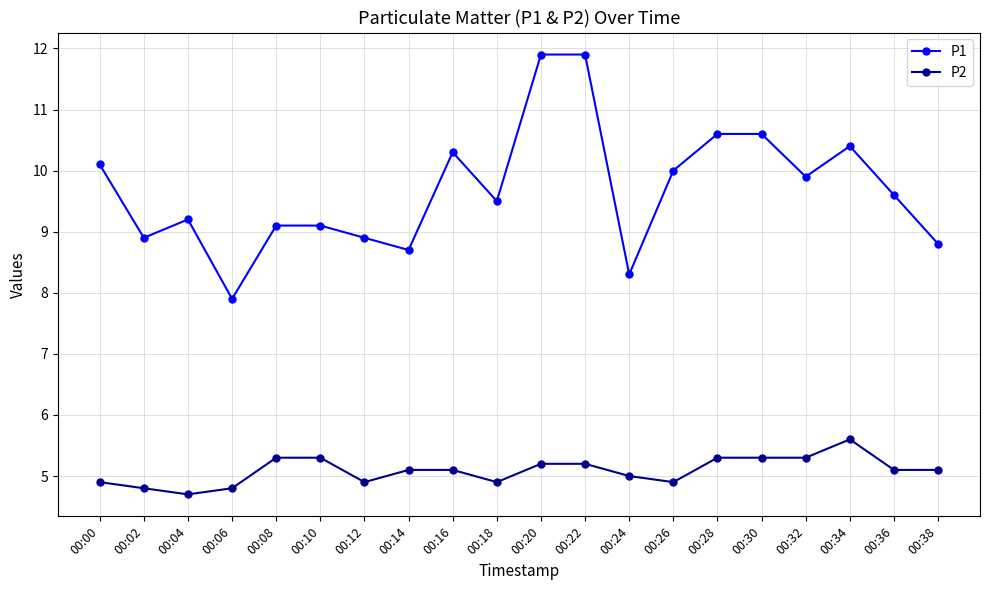

The value of P1 at 00:38 is 13.2. True or false?

False